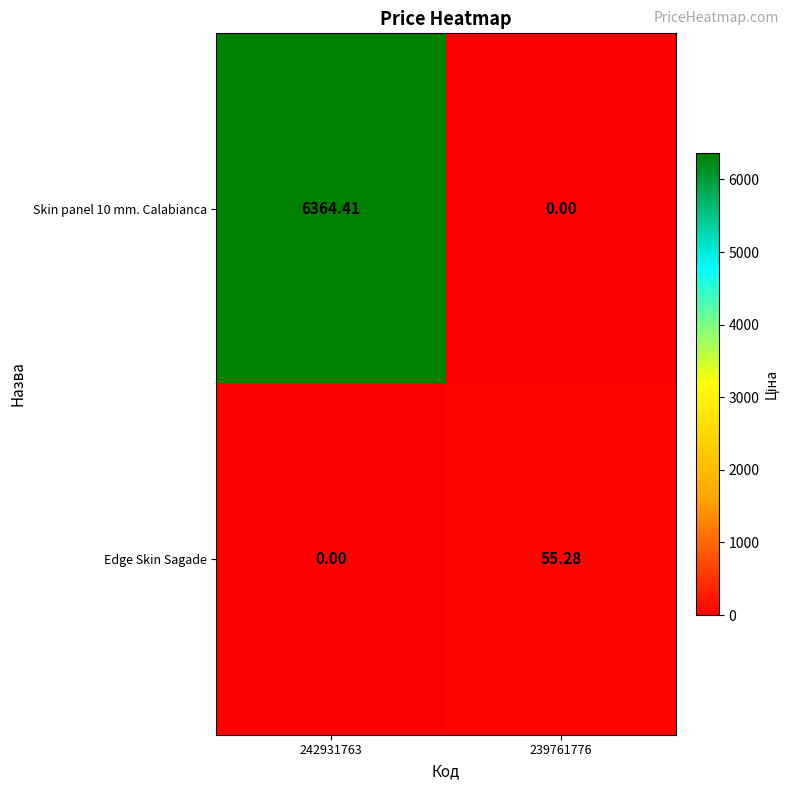

Rank the series by their average value, from highest to lowest.

Skin panel 10 mm. Calabianca, Edge Skin Sagade